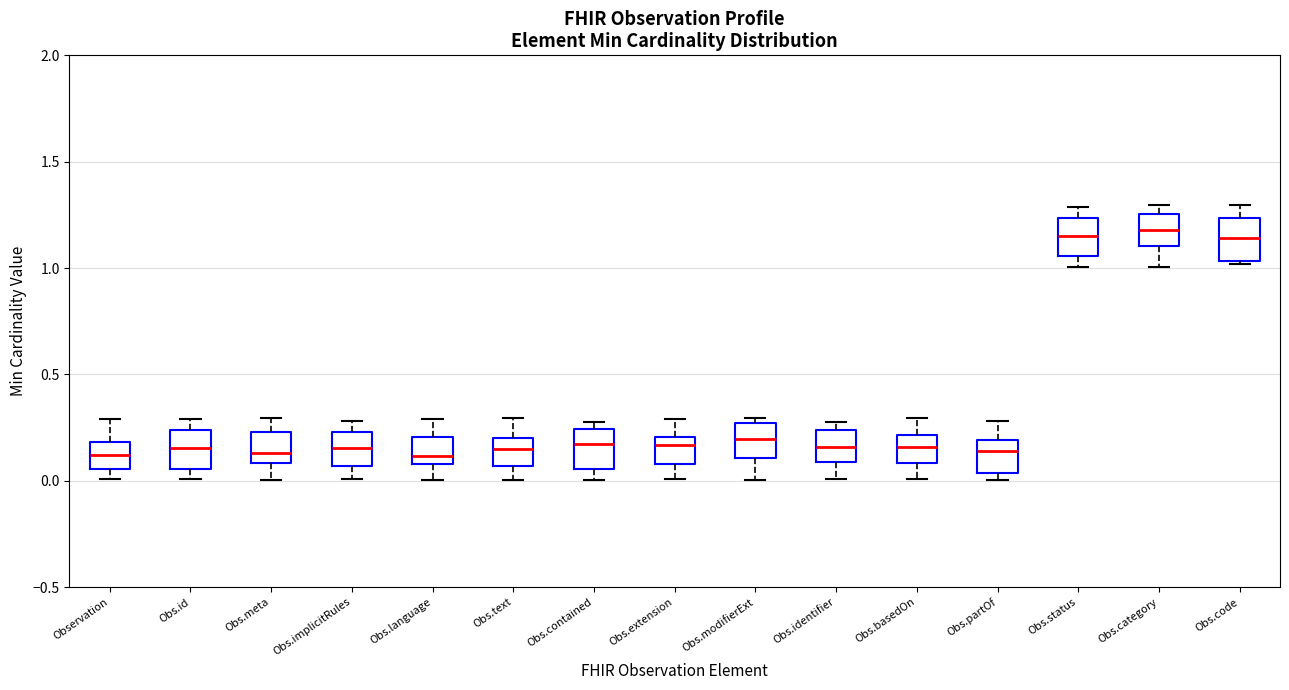

Reading left to right, read every box against the y-axis: the position of its median line, the range the box covers, and the ends of its whiskers. The values are not printed on the chart, so give them approximately, as read against the axis.

Observation: median 0.10, box 0.05 to 0.20, whiskers 0.00 to 0.30
Obs.id: median 0.15, box 0.05 to 0.25, whiskers 0.00 to 0.30
Obs.meta: median 0.15, box 0.10 to 0.25, whiskers 0.00 to 0.30
Obs.implicitRules: median 0.15, box 0.05 to 0.25, whiskers 0.00 to 0.30
Obs.language: median 0.10 (just above the box's lower edge), box 0.10 to 0.20, whiskers 0.00 to 0.30
Obs.text: median 0.15, box 0.05 to 0.20, whiskers 0.00 to 0.30
Obs.contained: median 0.15, box 0.05 to 0.25, whiskers 0.00 to 0.30
Obs.extension: median 0.15, box 0.10 to 0.20, whiskers 0.00 to 0.30
Obs.modifierExt: median 0.20, box 0.10 to 0.25, whiskers 0.00 to 0.30
Obs.identifier: median 0.15, box 0.10 to 0.25, whiskers 0.00 to 0.25 (just above the box's upper edge)
Obs.basedOn: median 0.15, box 0.10 to 0.20, whiskers 0.00 to 0.30
Obs.partOf: median 0.15, box 0.05 to 0.20, whiskers 0.00 to 0.30
Obs.status: median 1.15, box 1.05 to 1.25, whiskers 1.00 to 1.30
Obs.category: median 1.20, box 1.10 to 1.25, whiskers 1.00 to 1.30
Obs.code: median 1.15, box 1.05 to 1.25, whiskers 1.00 to 1.30